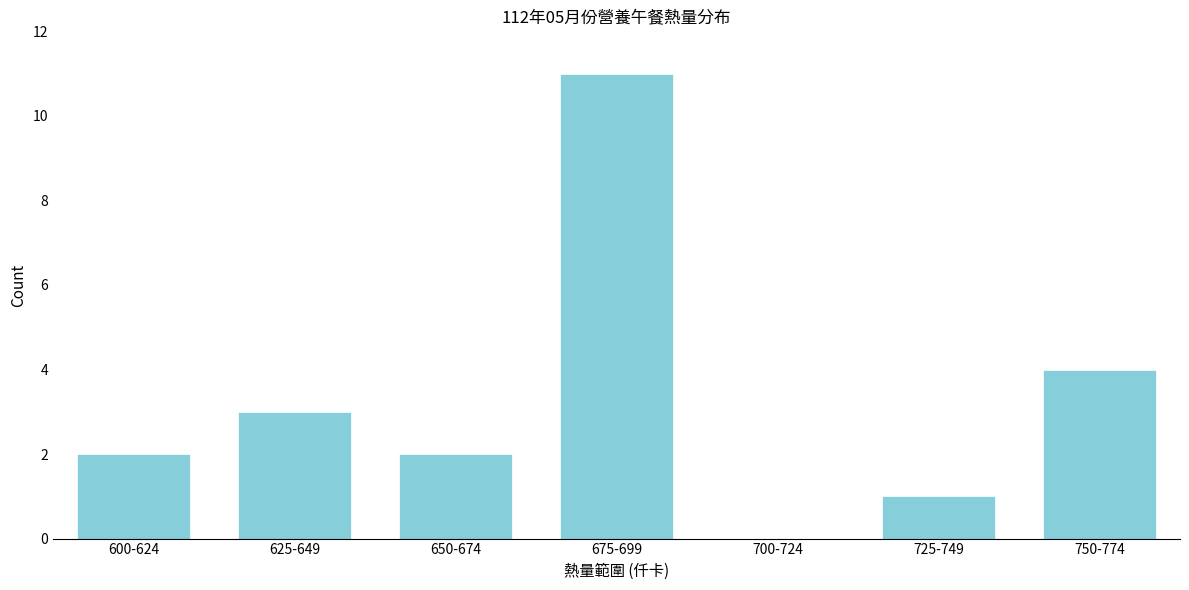

Reading right to left, transcribe all the data shown in this chart.

750-774=4	725-749=1	700-724=0	675-699=11	650-674=2	625-649=3	600-624=2